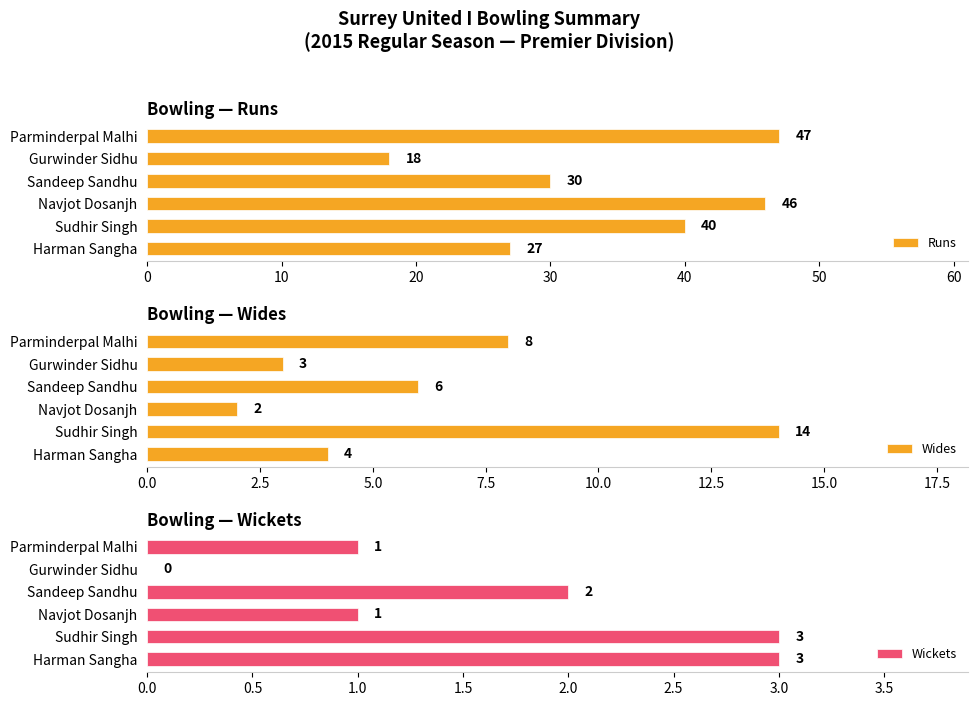

Reading left to right, what are all the values shown in this chart?

Runs: 47	18	30	46	40	27
Wides: 8	3	6	2	14	4
Wickets: 1	0	2	1	3	3